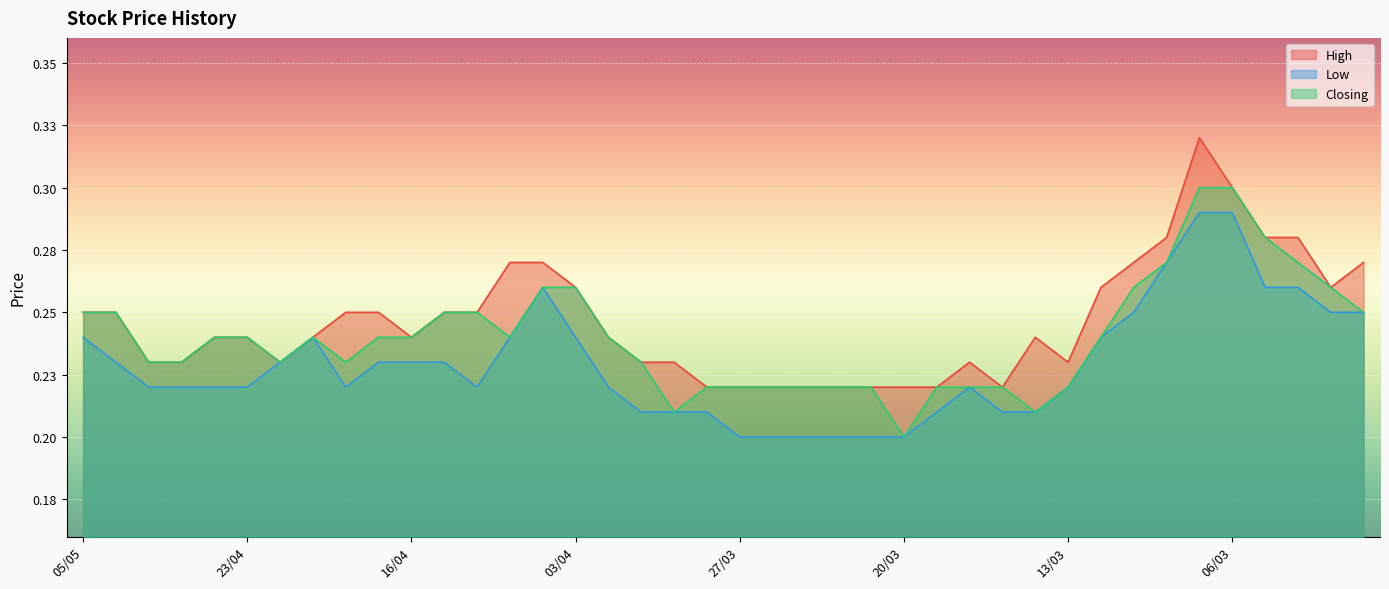

Between 01/05 and 25/03, which series saw the biggest shift?

High